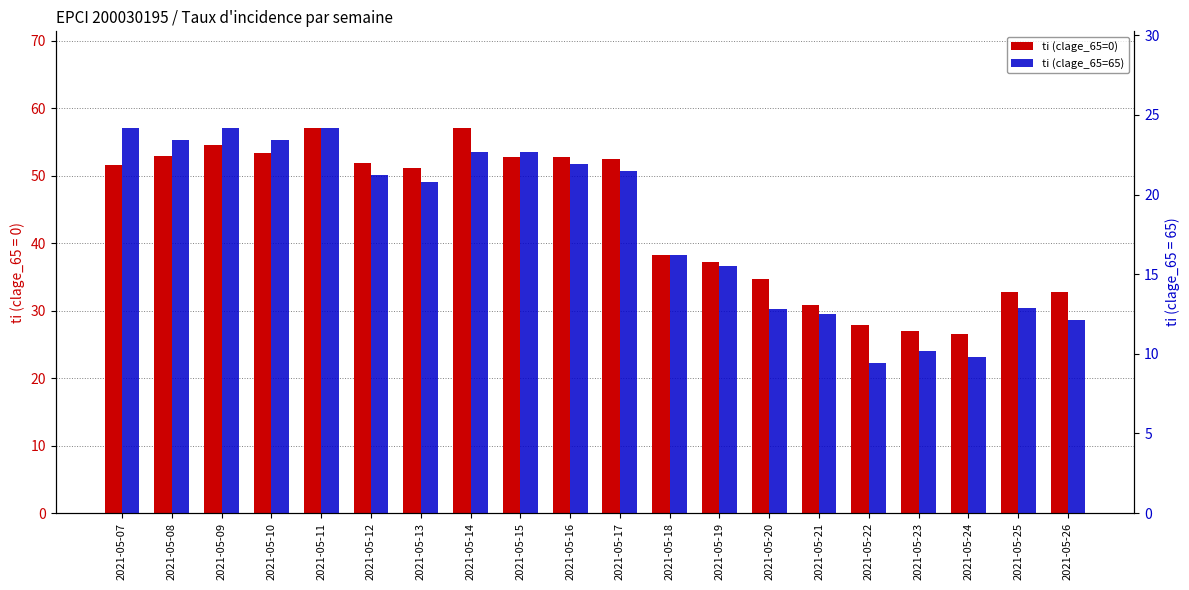

How many groups of bars are there?

20